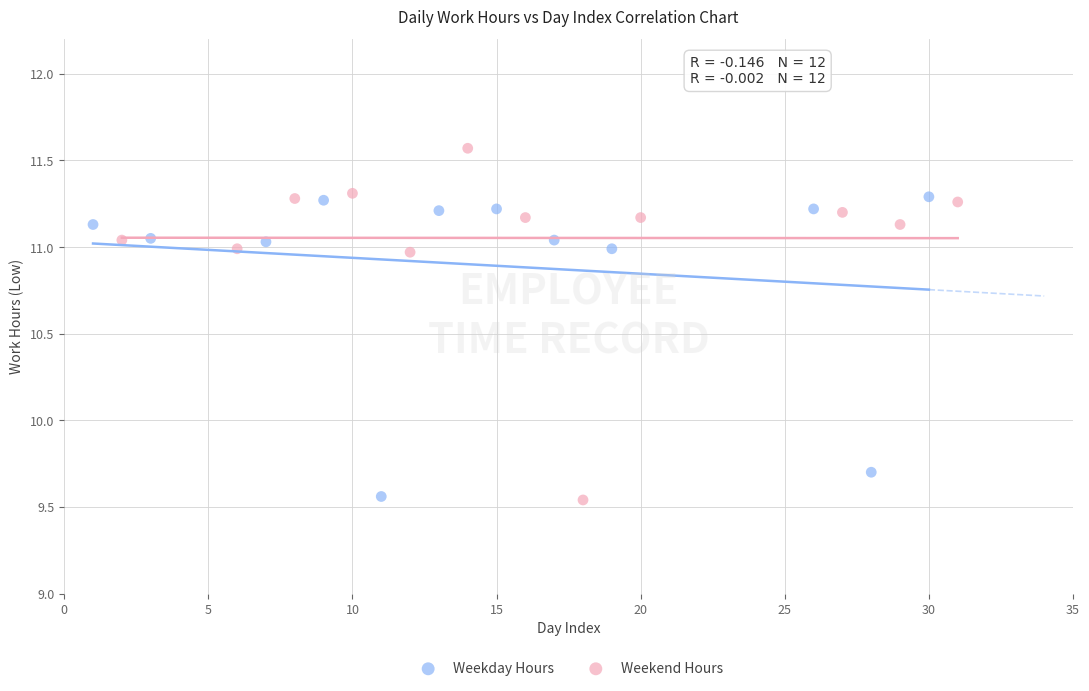

Which series contains the highest Y value?

Weekend Hours